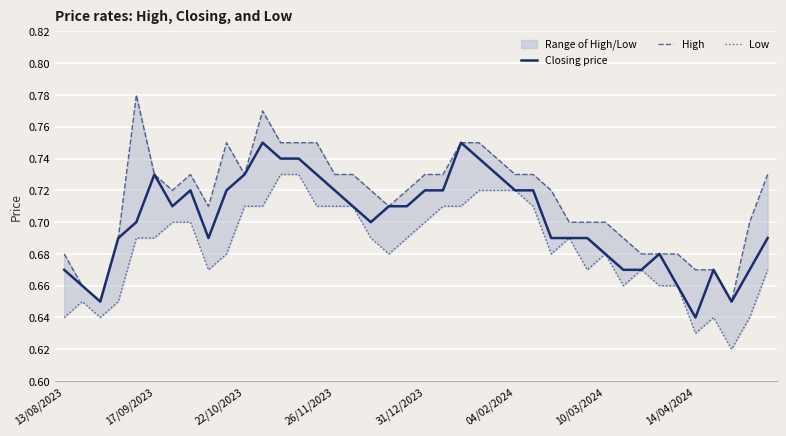

What value does the Low series have at 9?

0.7